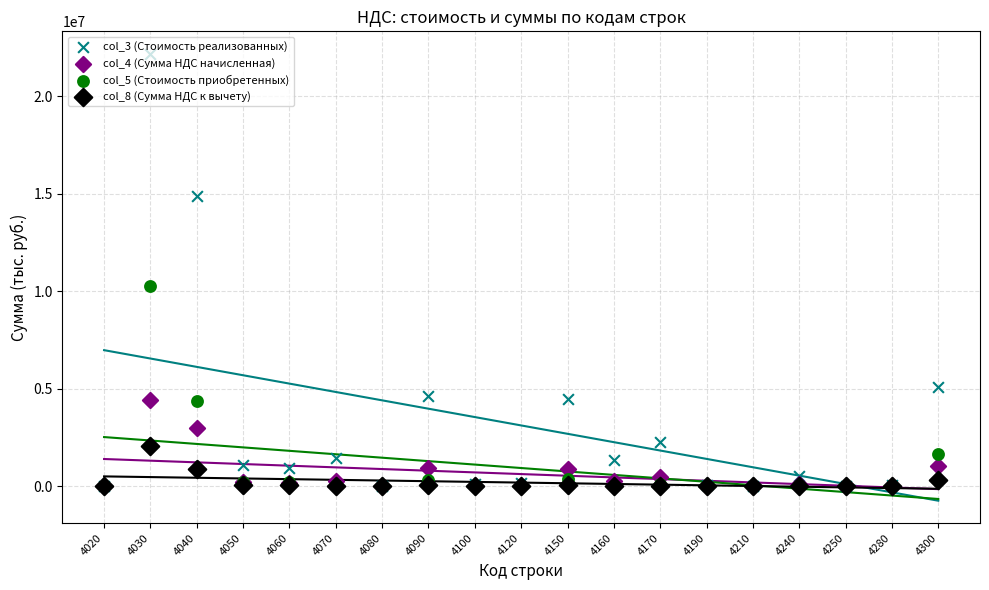

Which series contains the highest Y value?

col_3 (Стоимость реализованных)